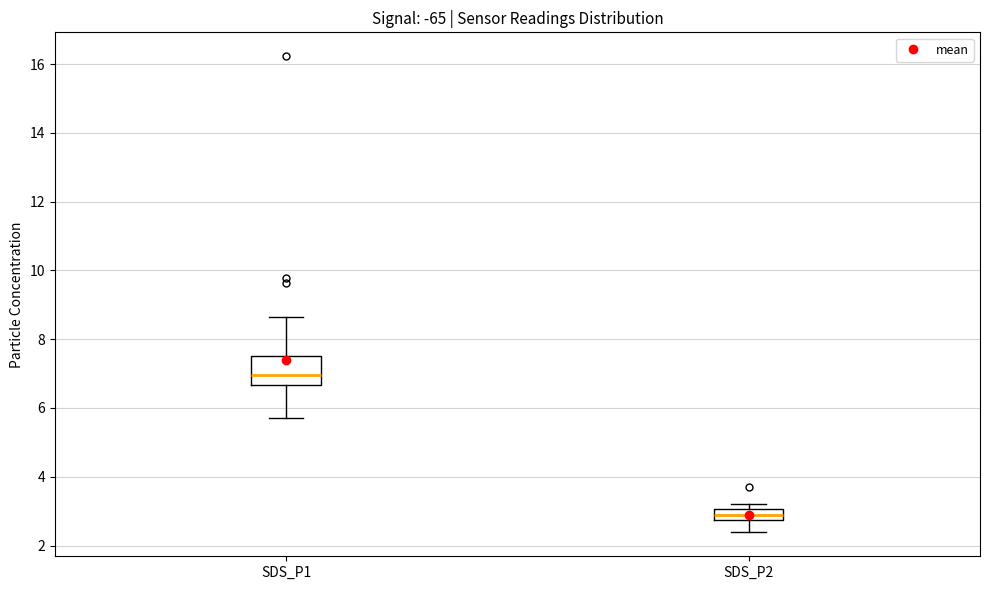

Reading left to right, read every box against the y-axis: the position of its median line, the range the box covers, and the ends of its whiskers. The values are not printed on the chart, so give them approximately, as read against the axis.

SDS_P1: median 7.0, box 6.6 to 7.6, whiskers 5.8 to 8.6
SDS_P2: median 2.8 (inside the box), box 2.8 to 3.0, whiskers 2.4 to 3.2